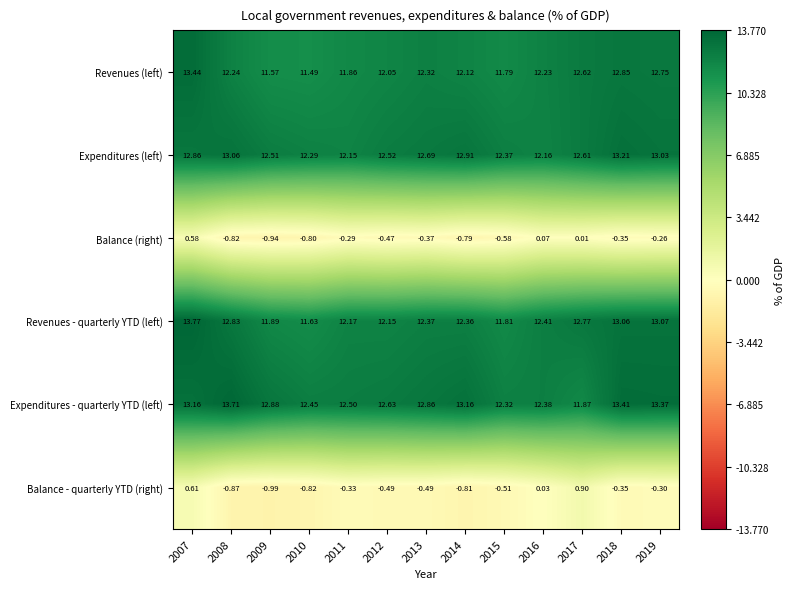

How many negative values does the Balance (right) series have?

10